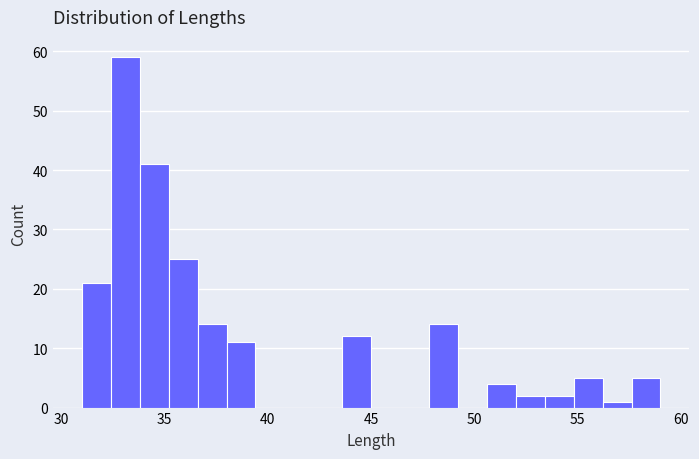

Around what value on the x-axis is the tallest bar? Give the approximate position of its centre, as read against the axis.

33.0